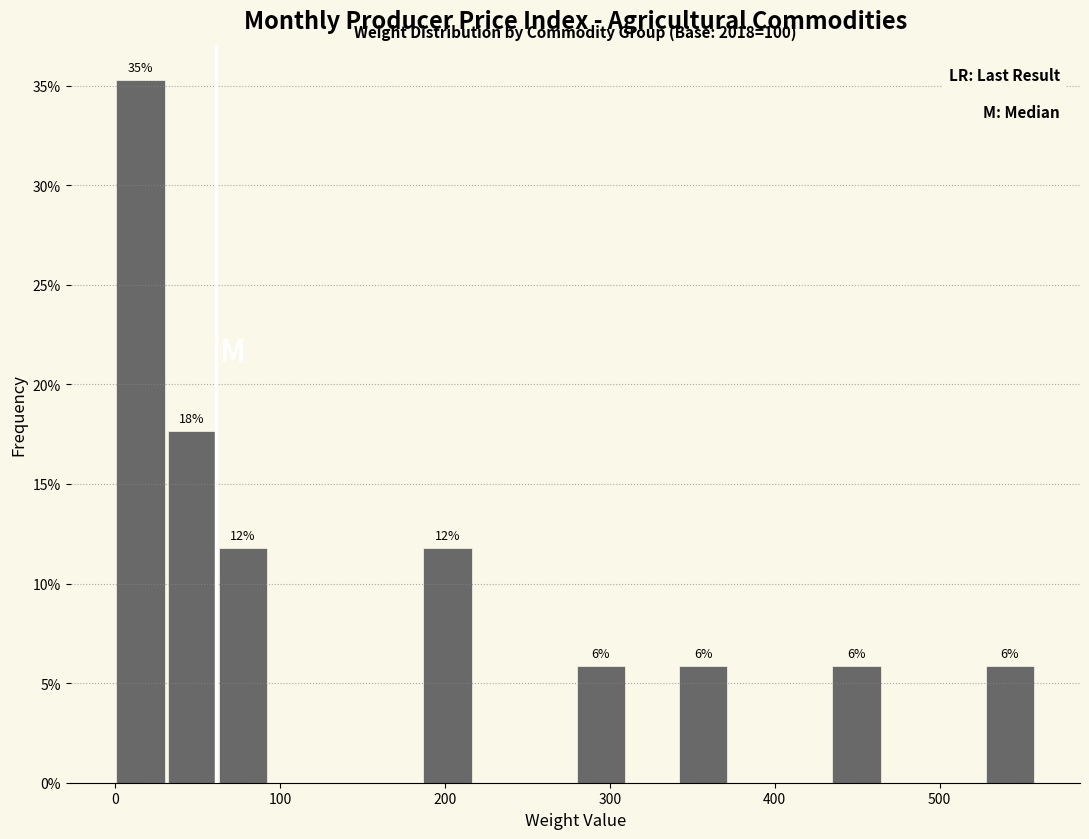

Read against the x-axis, roughly where is the centre of the tallest bar?

20